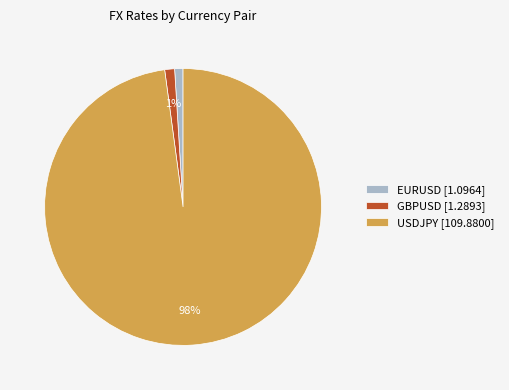

How many slices are in this pie chart?

3